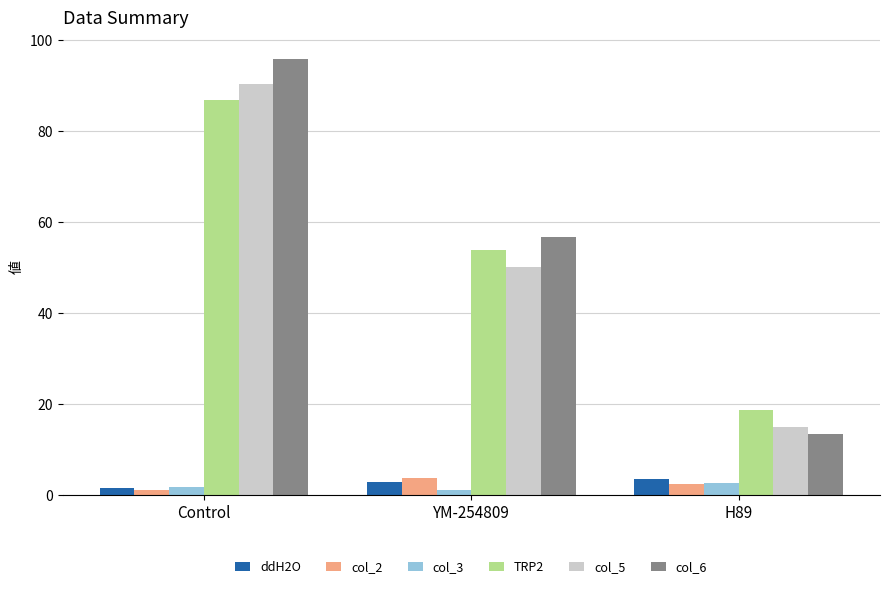

Where does the ddH2O series first go above 2?

YM-254809